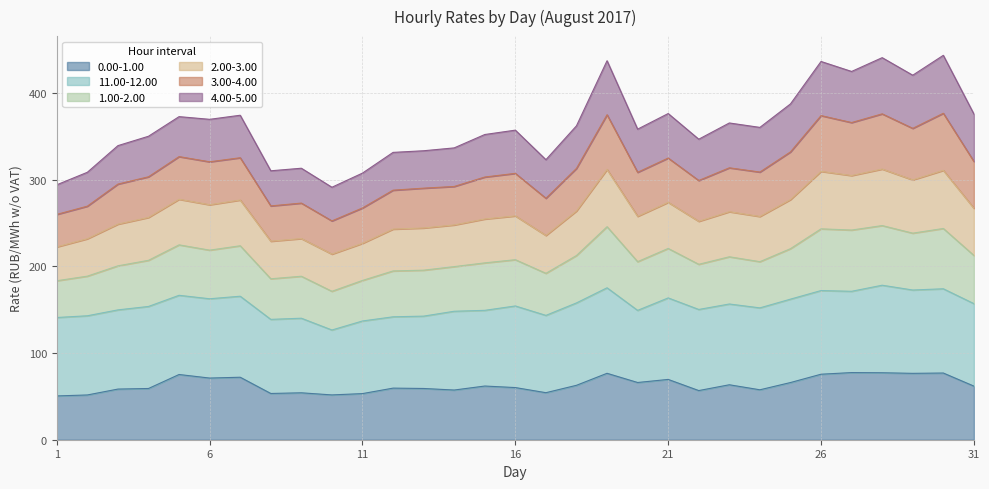

What is the highest value of the 0.00-1.00 series?

77.5